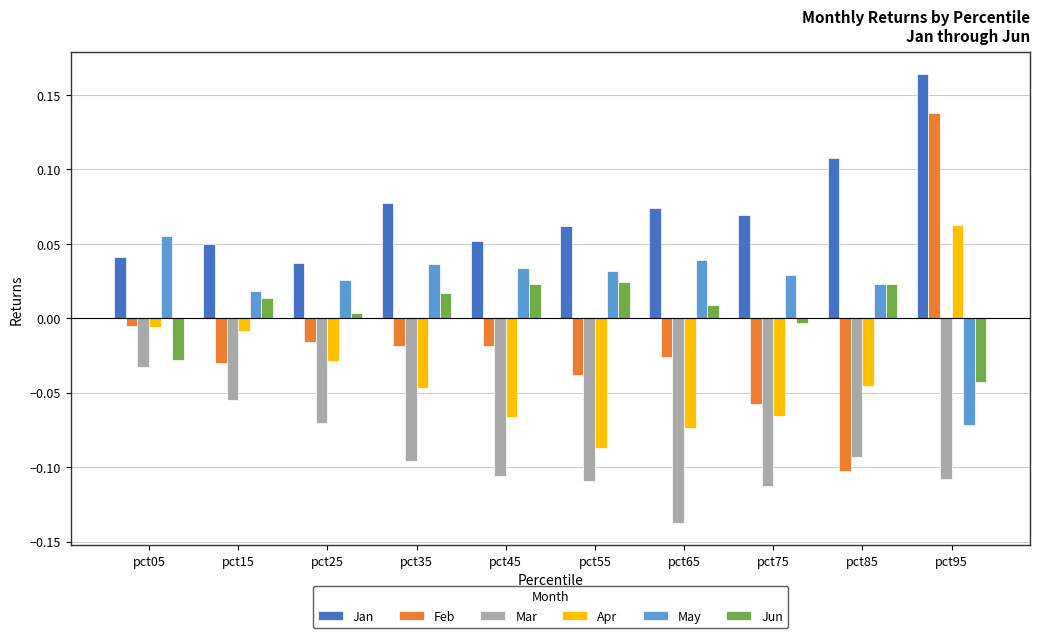

At which label does May reach its peak?

pct05